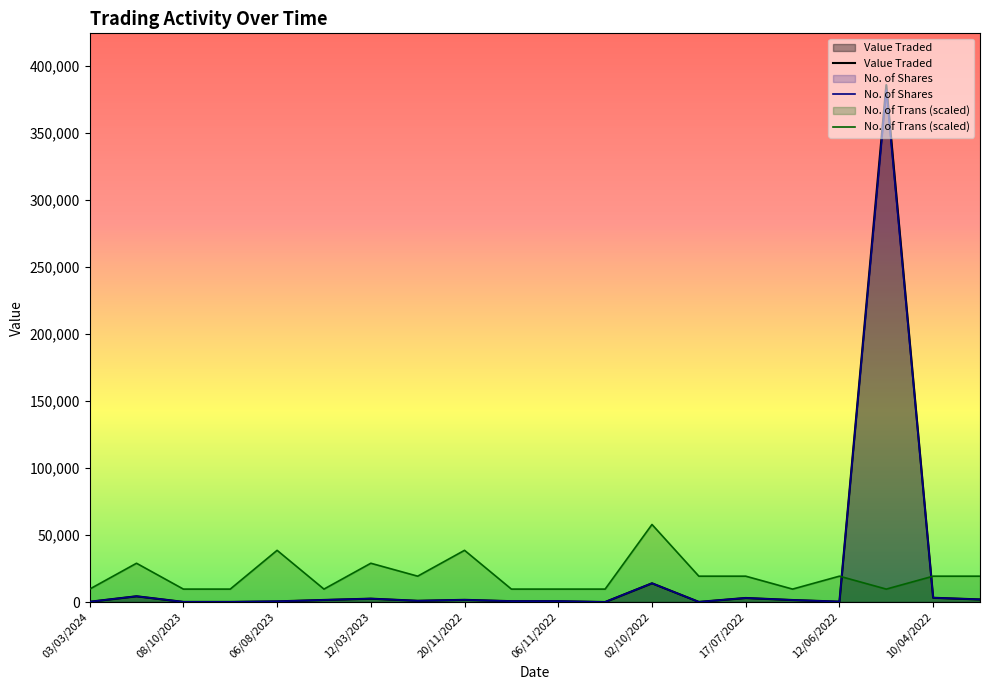

Reading left to right, transcribe all the data shown in this chart.

Value Traded: 205.0	4290.0	103.0	100.0	494.0	1545.0	2510.0	923.0	1634.0	631.0	635.0	19.0	13974.0	104.0	3013.0	1500.0	286.0	385545.0	3179.0	1932.0
No. of Shares: 205.0	4290.0	103.0	100.0	494.0	1545.0	2510.0	923.0	1634.0	631.0	635.0	19.0	13974.0	104.0	3013.0	1500.0	286.0	381728.0	3179.0	1932.0
No. of Trans: 9638.6	28915.9	9638.6	9638.6	38554.5	9638.6	28915.9	19277.2	38554.5	9638.6	9638.6	9638.6	57831.8	19277.2	19277.2	9638.6	19277.2	9638.6	19277.2	19277.2